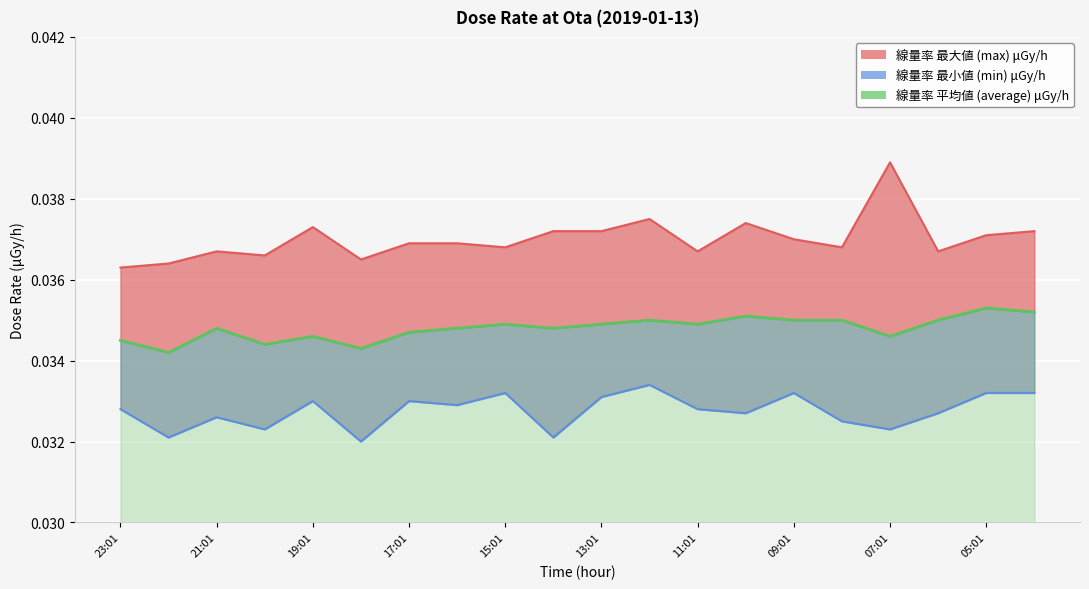

At how many categories does at least one series exceed 0?

20